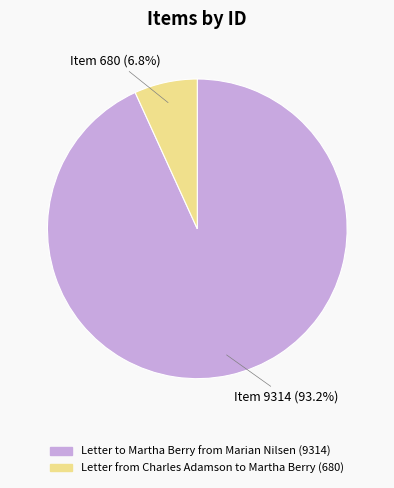

Which has a higher value, Letter from Charles Adamson to Martha Berry (680) or Letter to Martha Berry from Marian Nilsen (9314)?

Letter to Martha Berry from Marian Nilsen (9314)